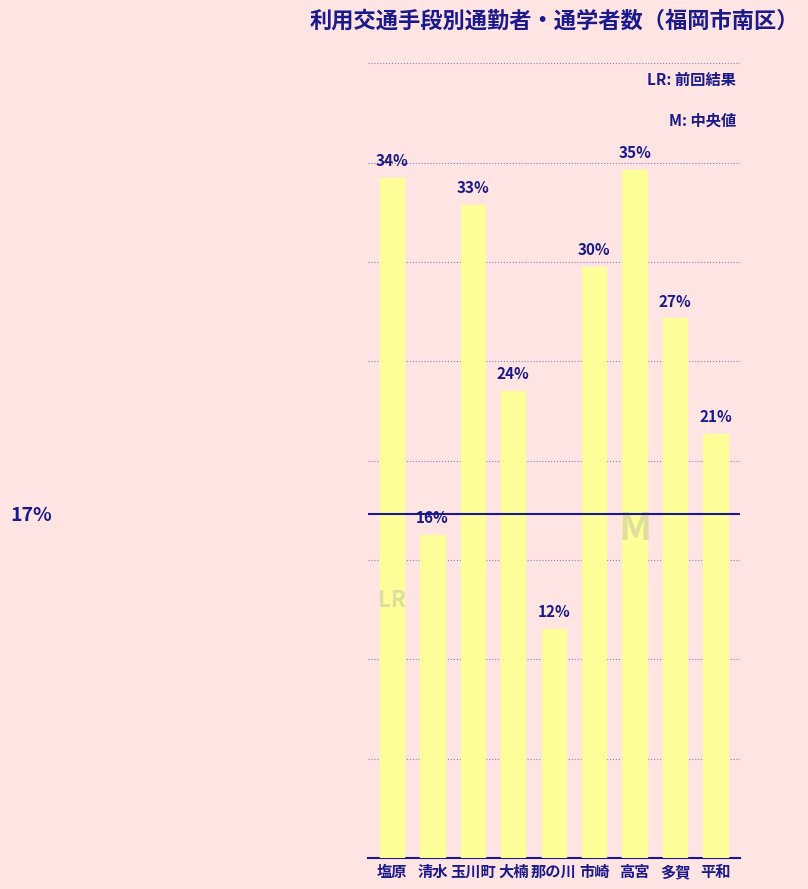

Are the bars horizontal?

No